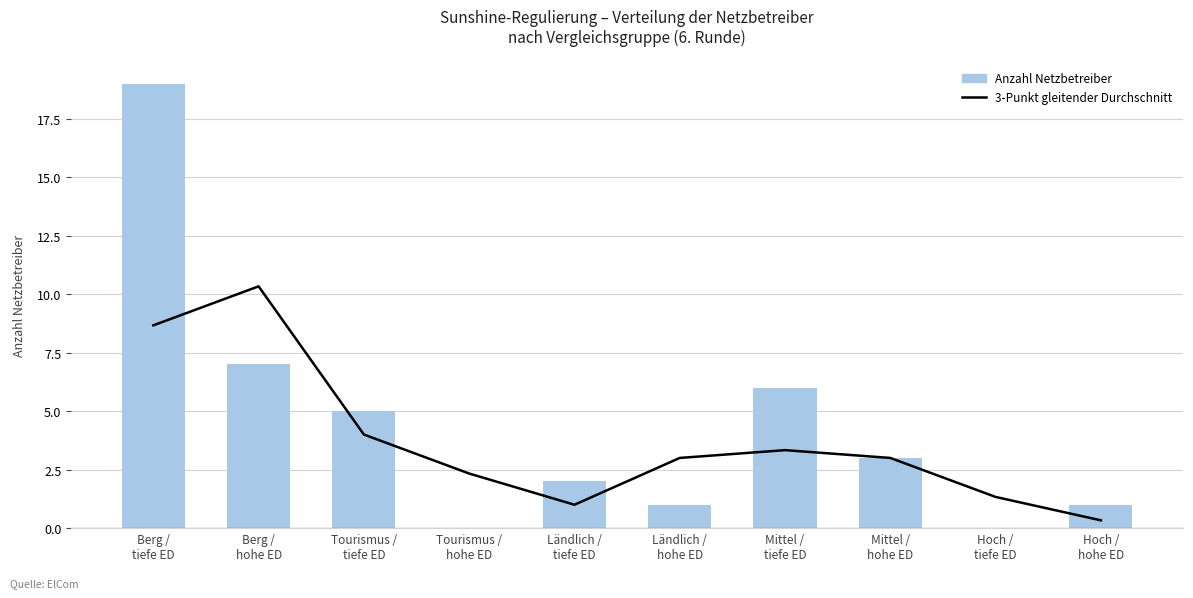

What is the minimum value for 3-Punkt gleitender Durchschnitt?

0.3